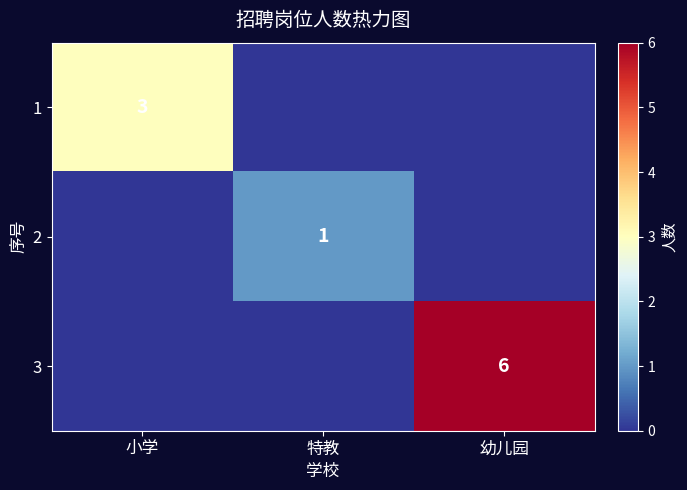

What is the greatest value displayed?

6